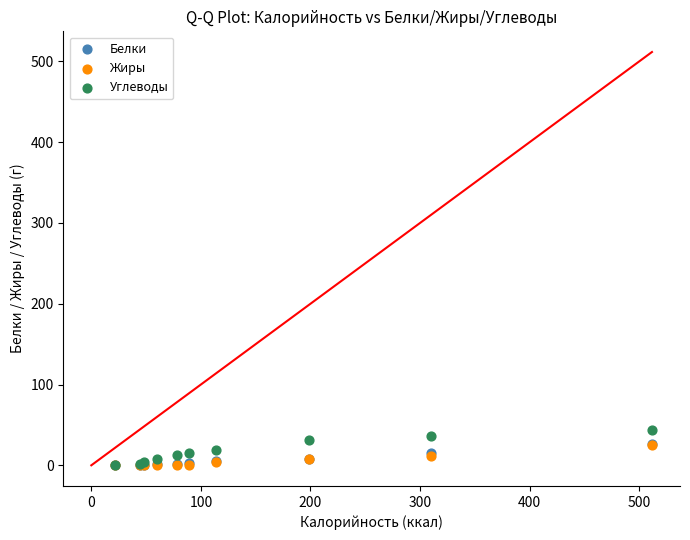

Which series has the widest spread of Y values?

Углеводы